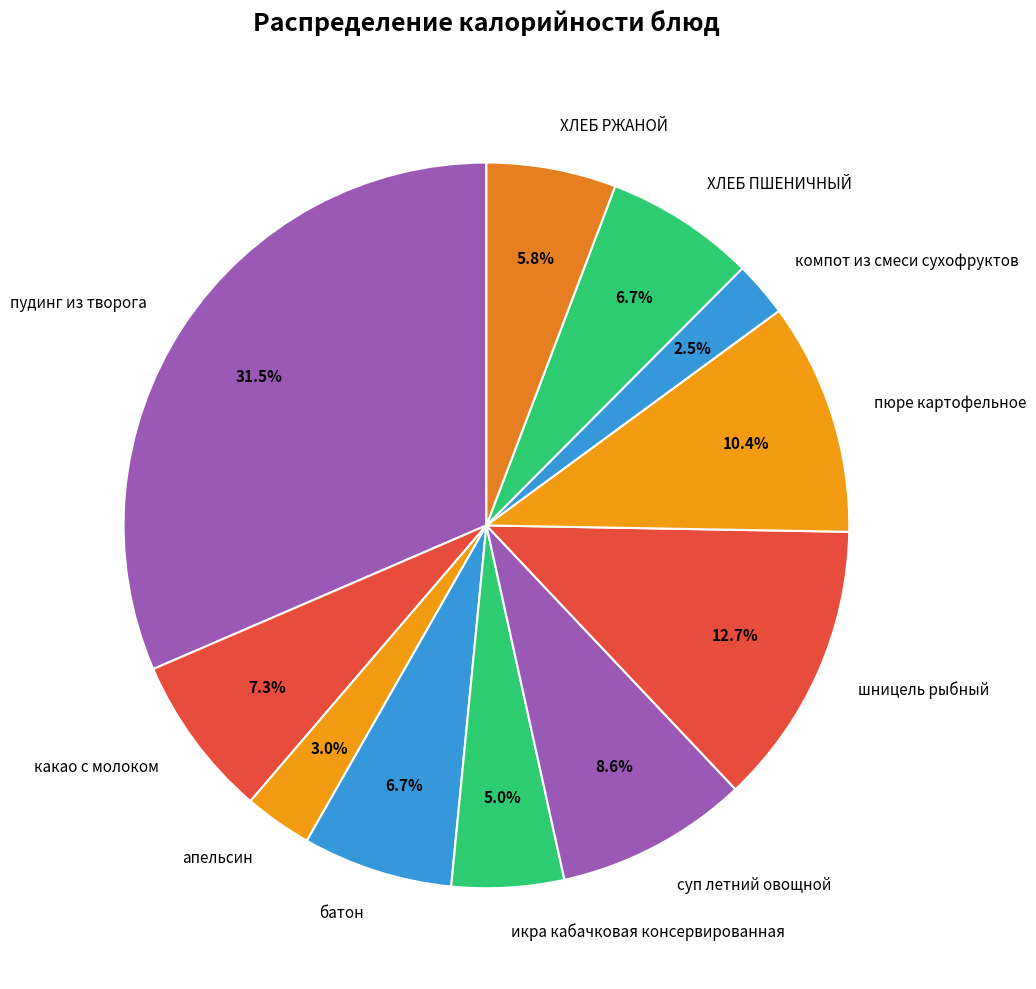

Does апельсин account for over 50% of the chart?

No